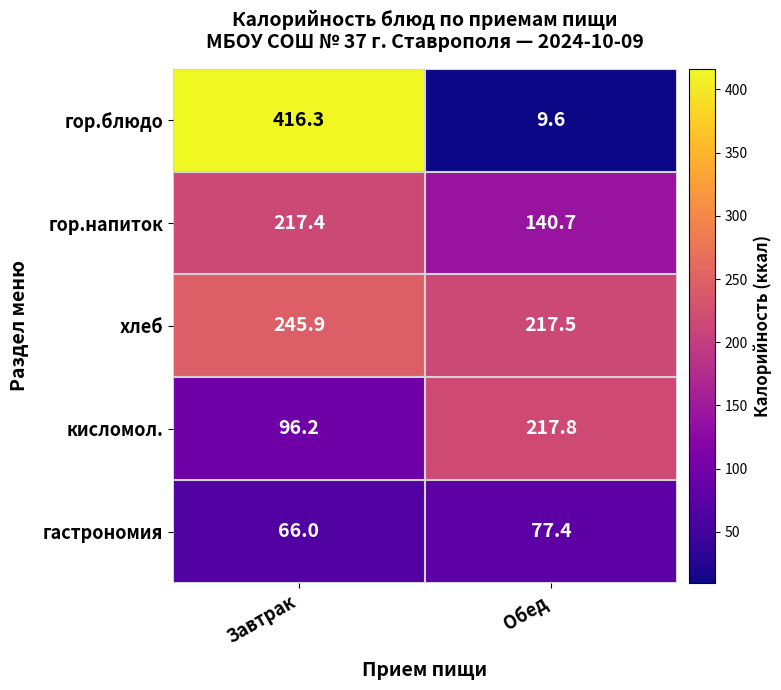

The гастрономия series shows 138.0 at Обед. True or false?

False